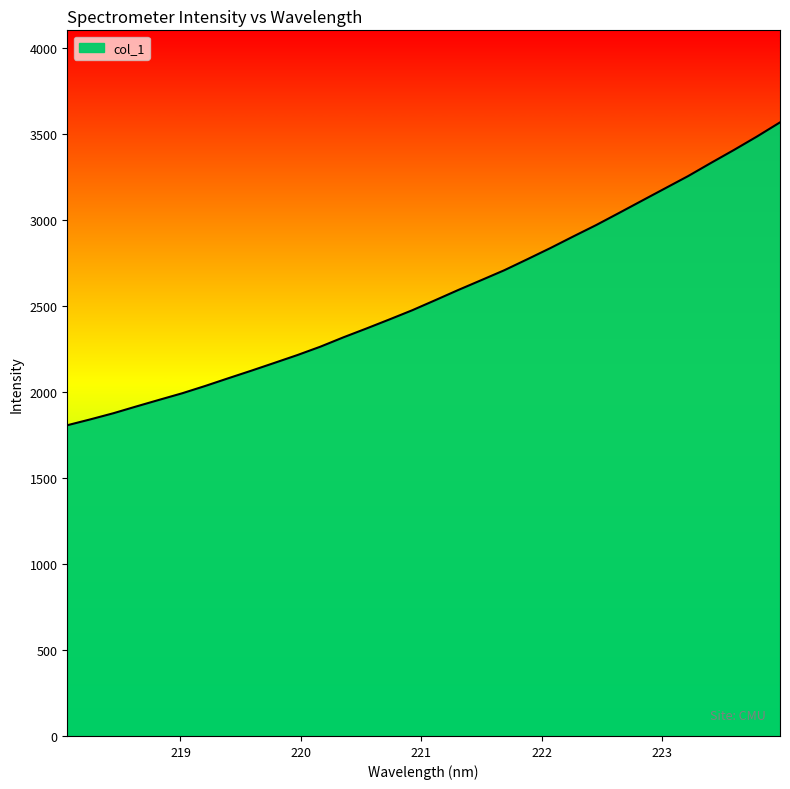

What is the minimum value shown in the chart?

1807.1